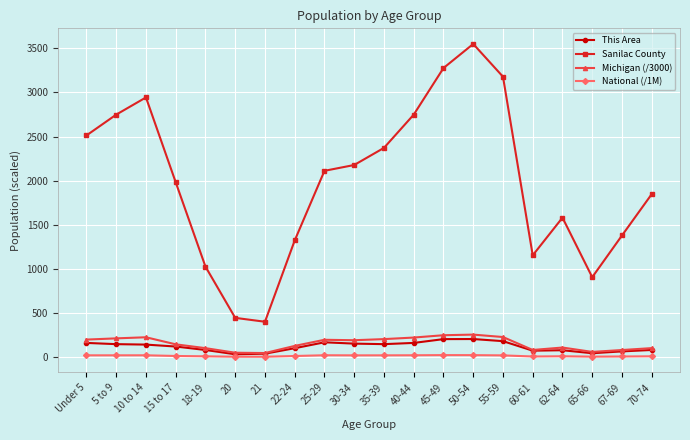

How many lines are shown in the chart?

4